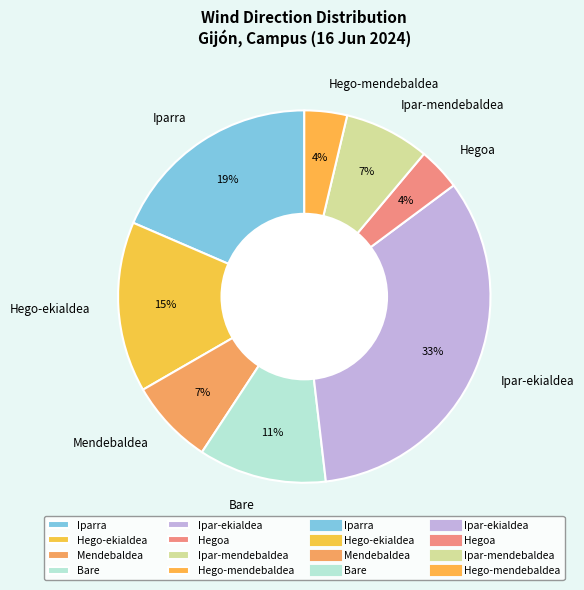

What percentage is the Ipar-mendebaldea slice, to the nearest percent?

7%